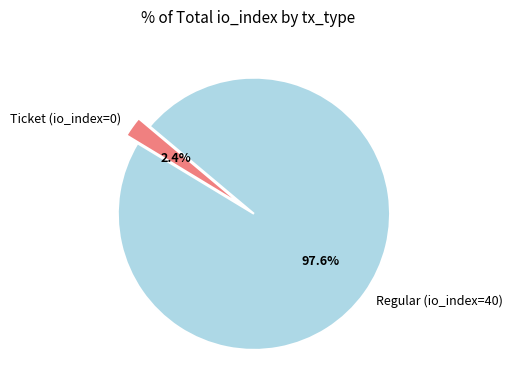

Which slice represents more than half of the pie?

Regular (io_index=40)